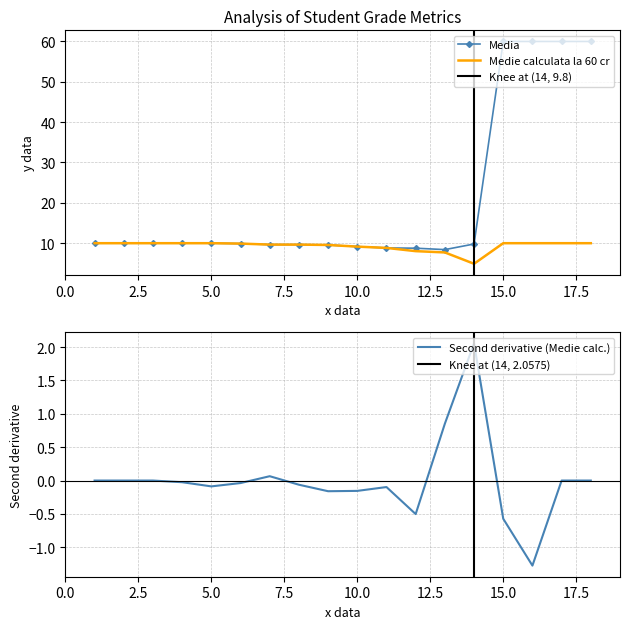

Is the value of Medie calculata la 60 cr at 14 greater than the value of Media at 8?

No